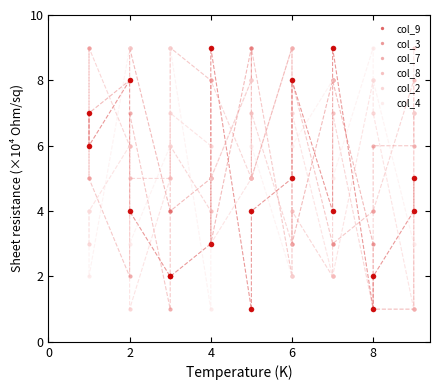

What is the total value across all series at 8?

23